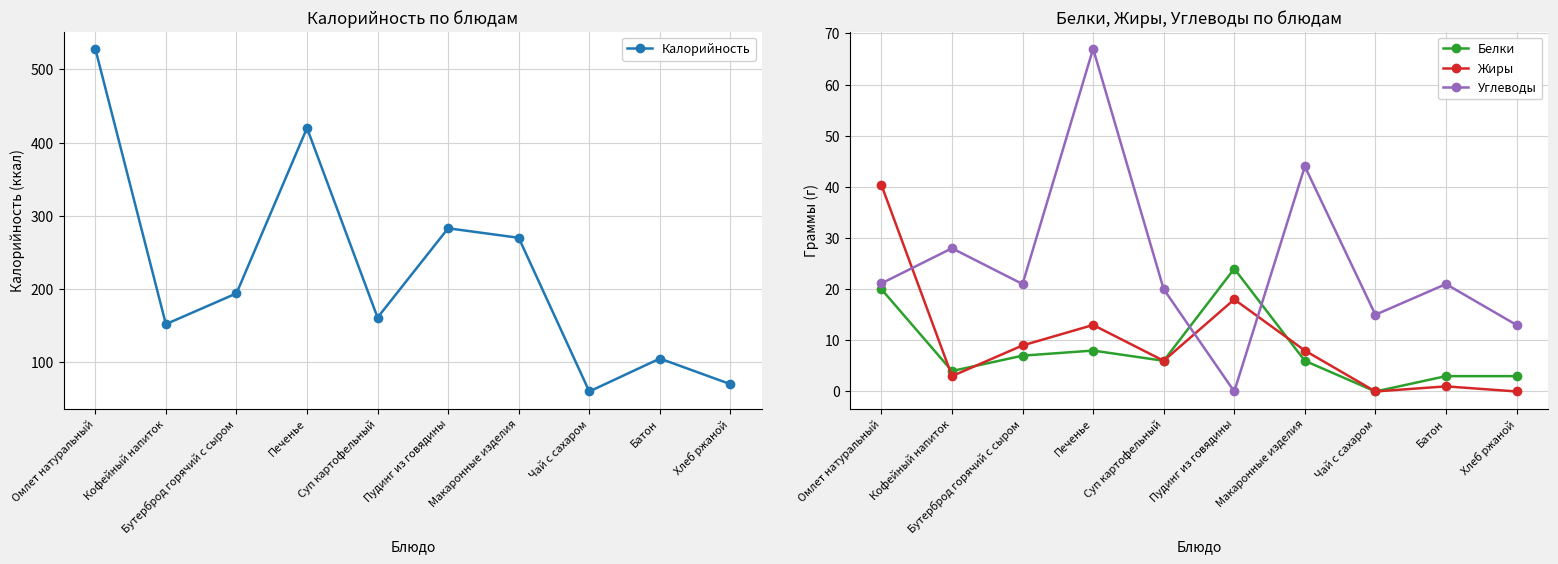

What is the maximum value shown in the chart?

528.3